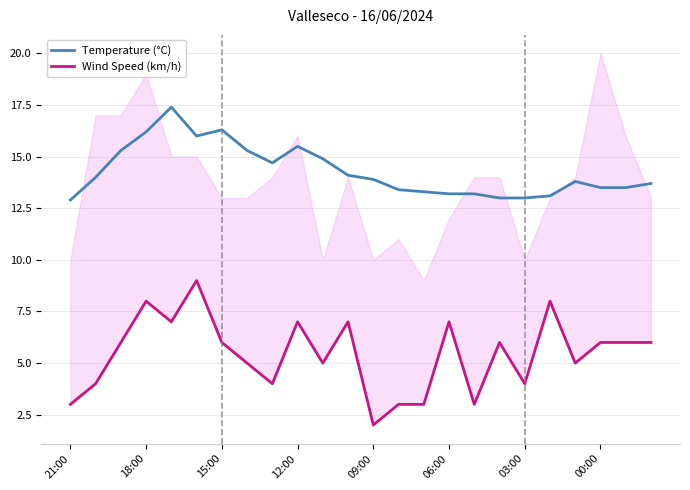

The value of Temperature (°C) at 00:00 is 7.2. True or false?

False